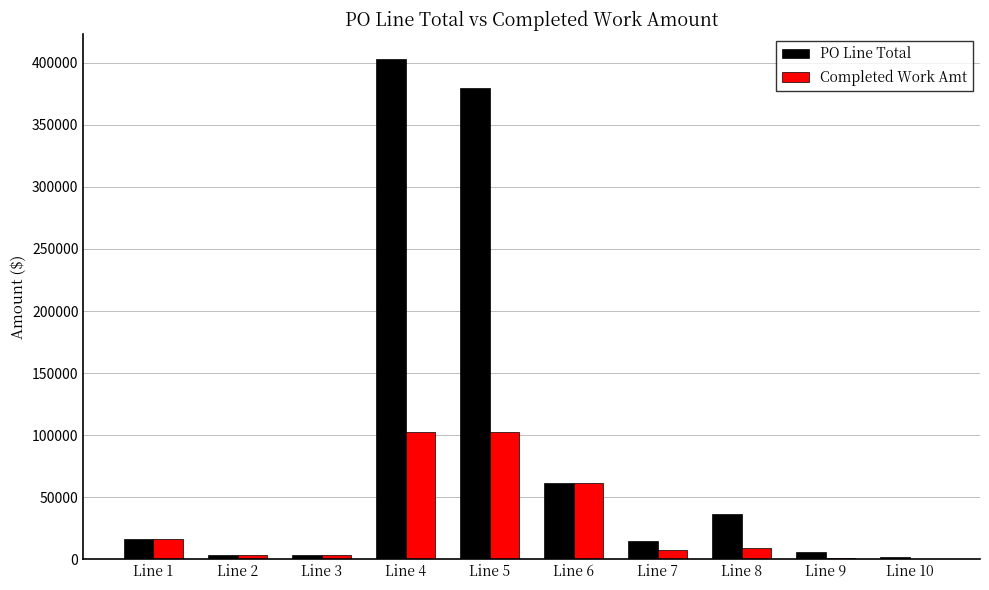

What is the greatest value displayed?

403122.5